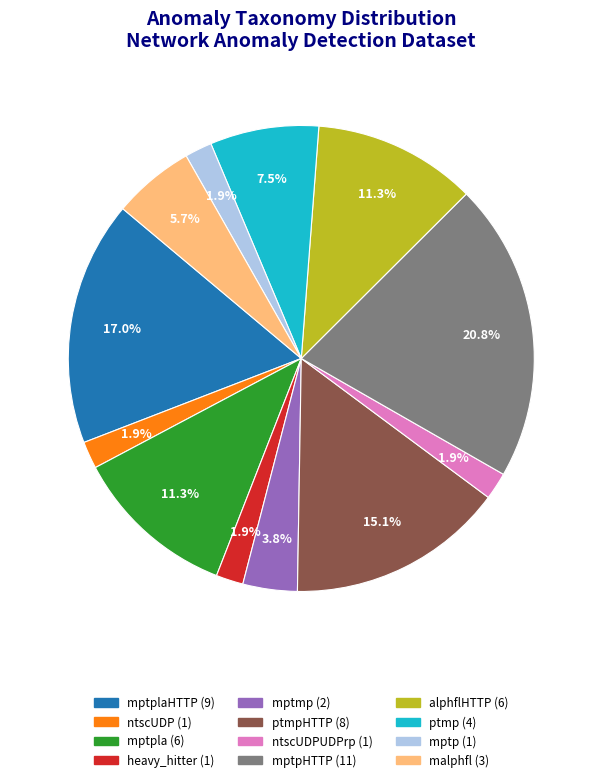

Does any single category account for the majority?

No